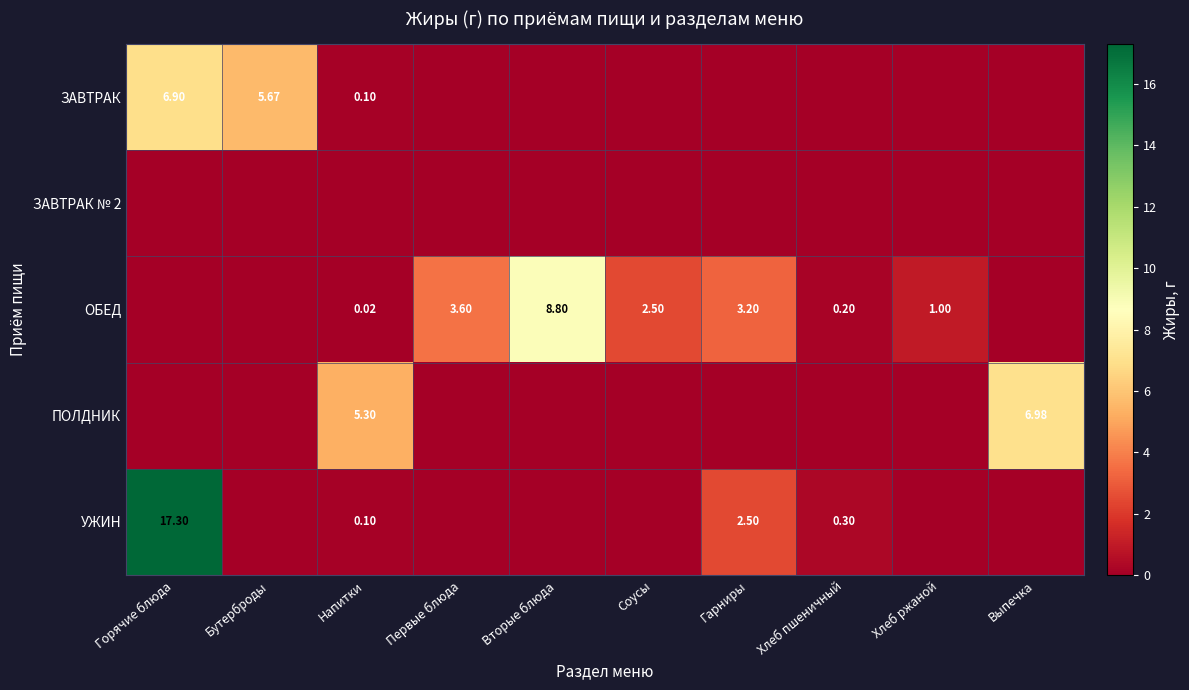

Is the value of УЖИН at Хлеб пшеничный greater than the value of ПОЛДНИК at Напитки?

No